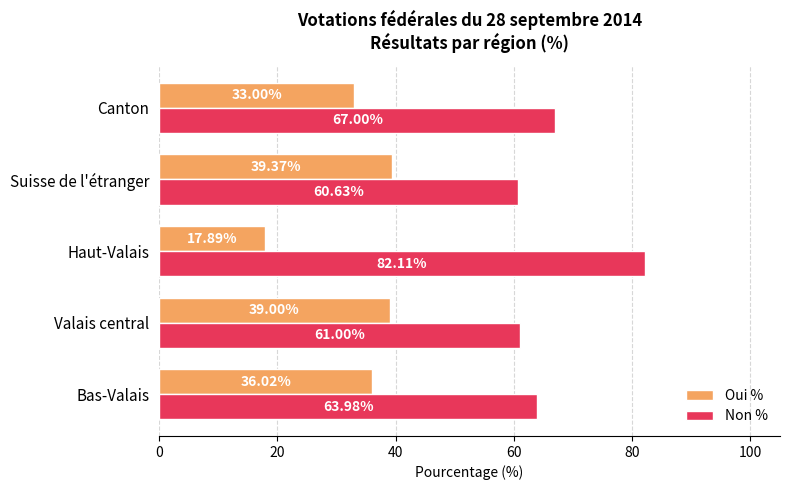

Which series has the largest total across all categories?

Non %